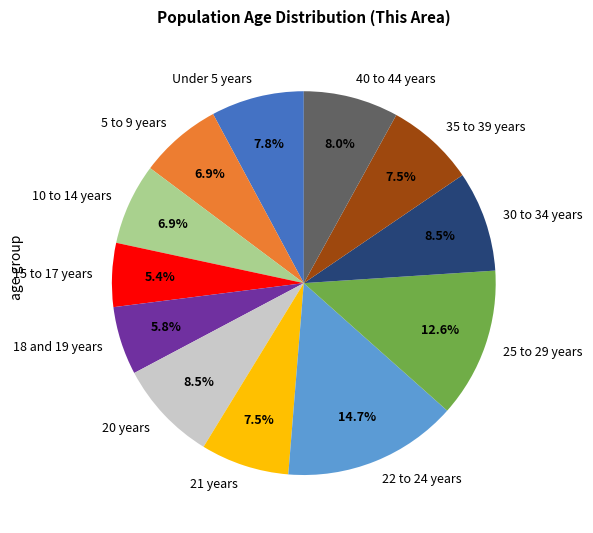

Which slice is the largest?

22 to 24 years